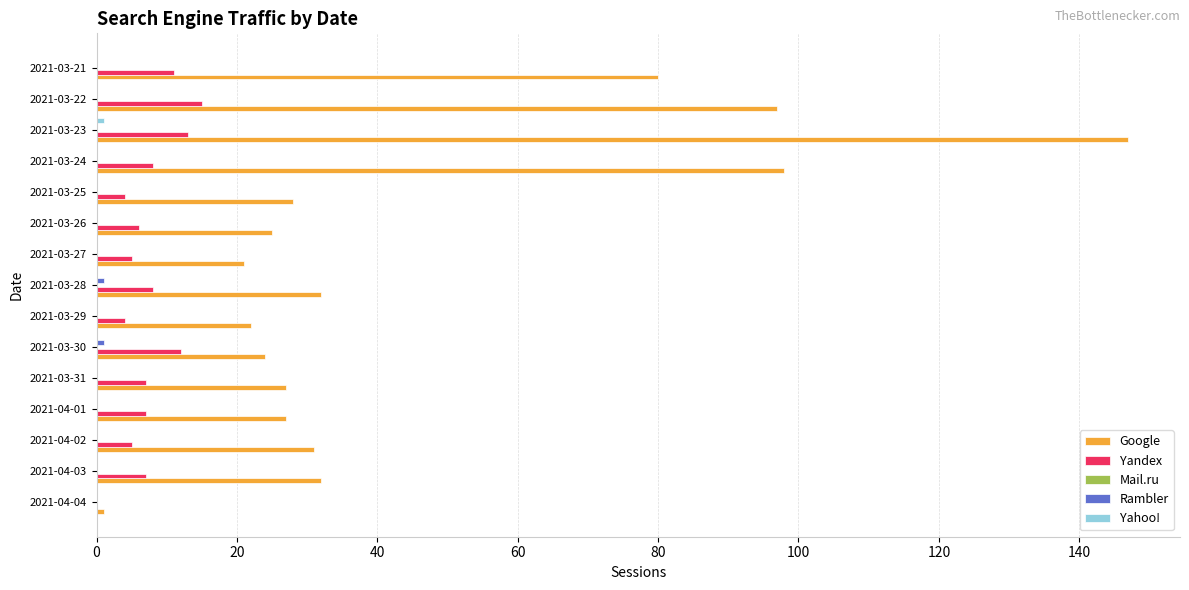

At which category does the chart reach its peak across all series?

2021-03-23